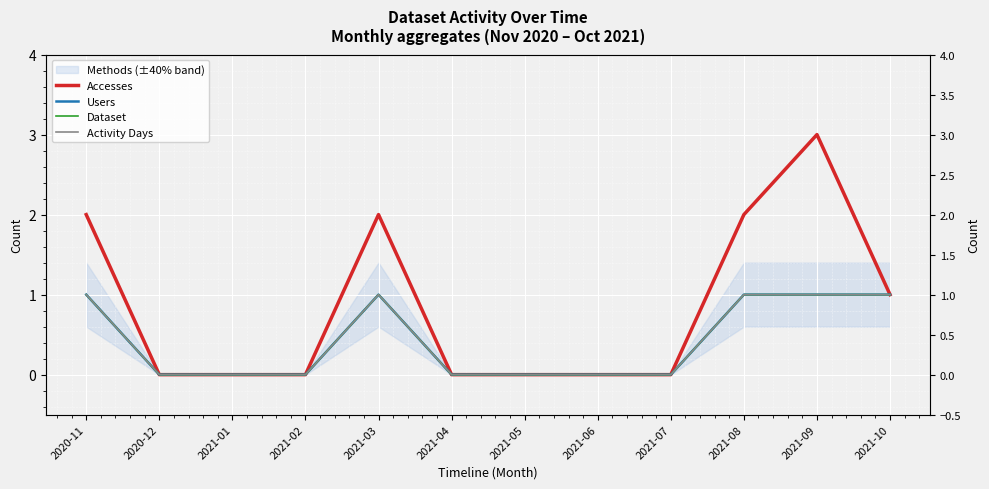

What is the sum of the Users values at 2021-05 and 2021-10?

1